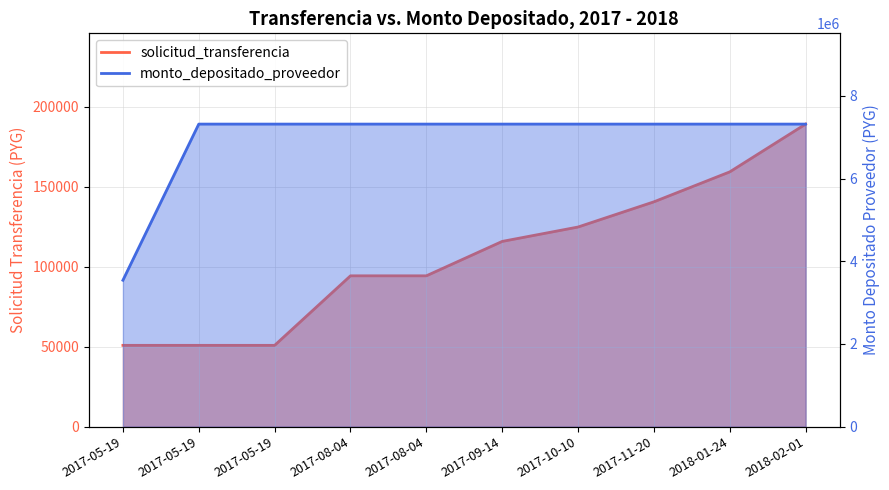

True or false: solicitud_transferencia and monto_depositado_proveedor intersect in this chart.

False